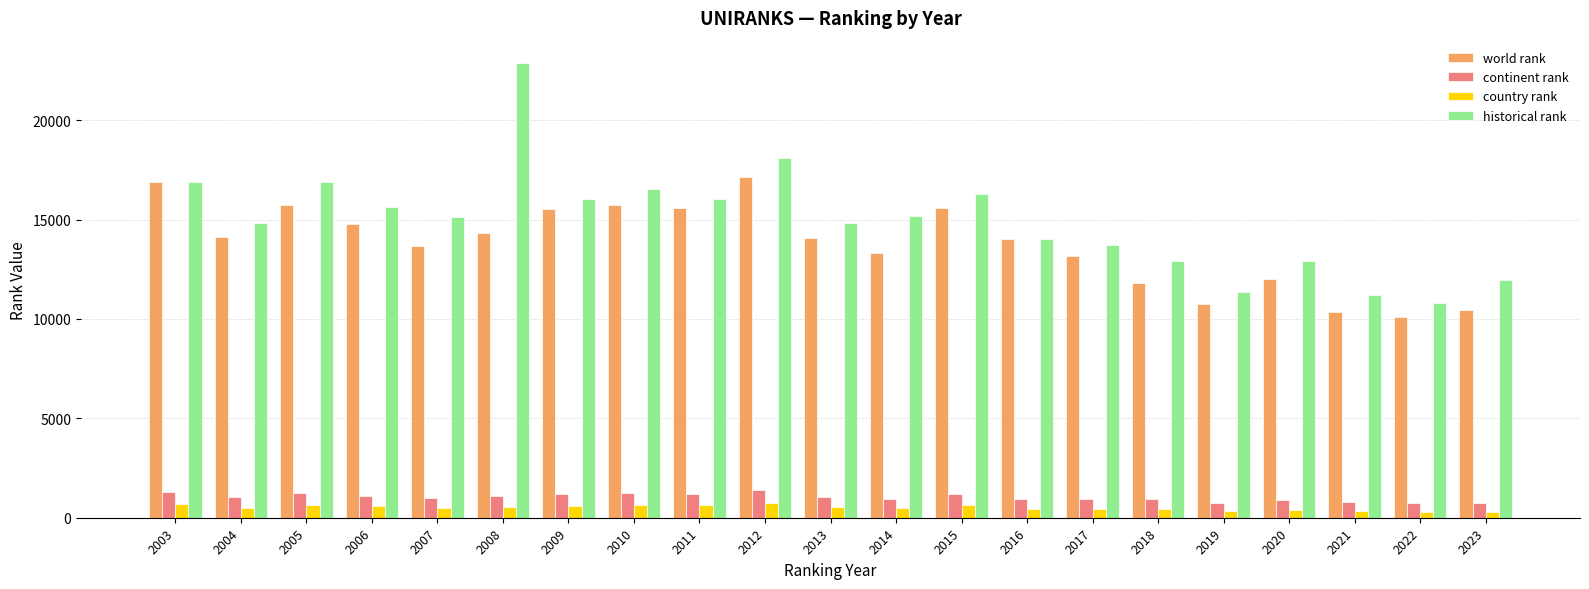

Is the value of world rank at 2009 greater than the value of country rank at 2023?

Yes